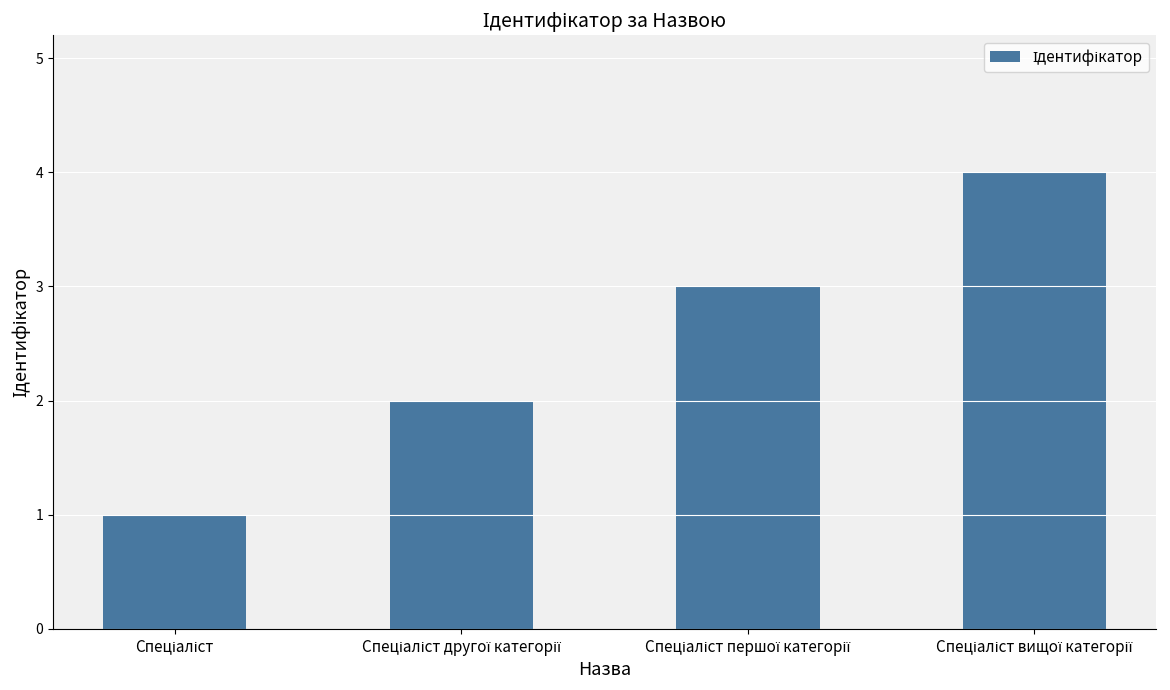

What is the greatest value displayed?

4